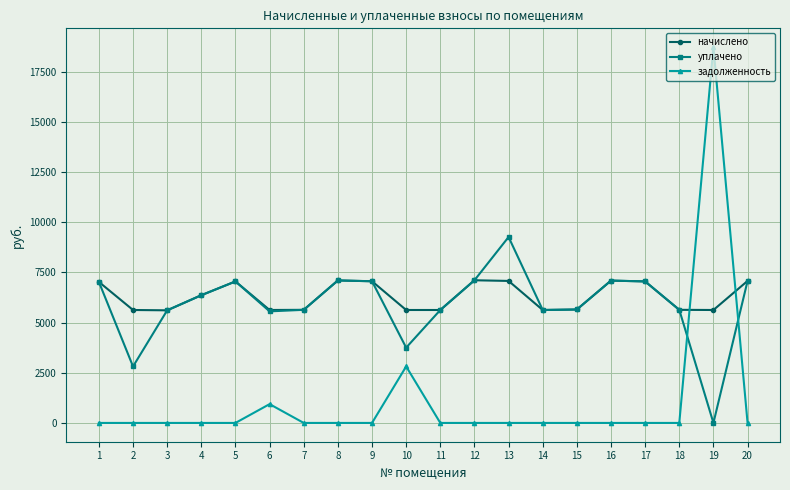

Is the value of задолженность at 4 greater than the value of уплачено at 7?

No